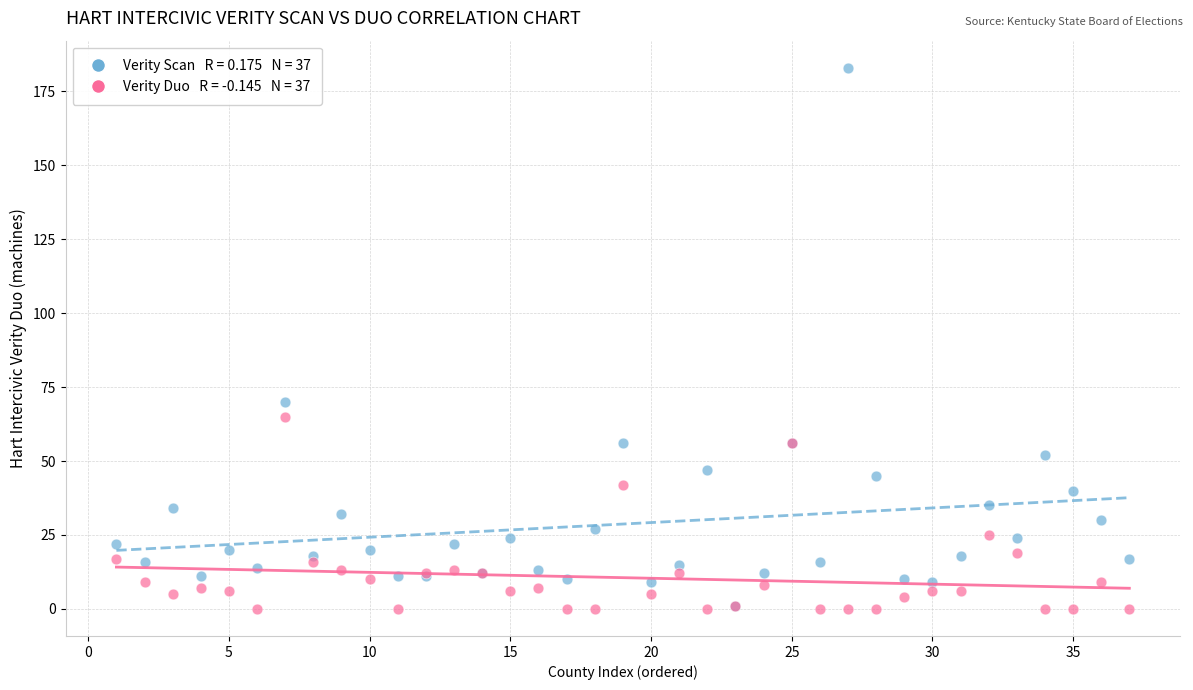

Across all series, what Y value is closest to 91?

70